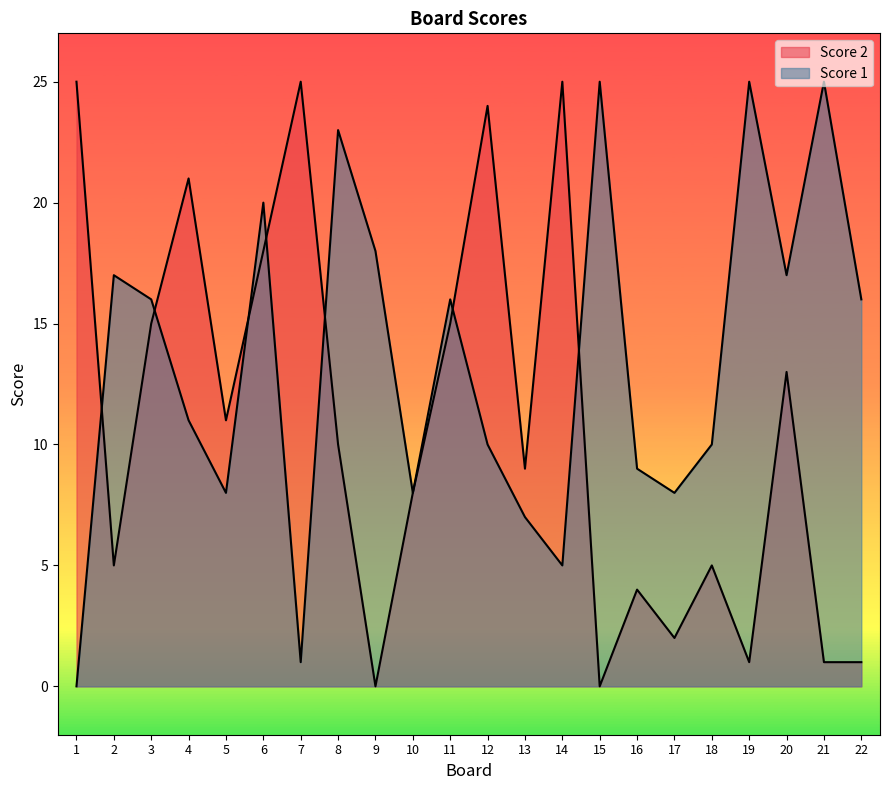

Reading left to right, list all the values displayed in this chart.

Score 2: 1=25	2=5	3=15	4=21	5=11	6=18	7=25	8=10	9=0	10=8	11=15	12=24	13=9	14=25	15=0	16=4	17=2	18=5	19=1	20=13	21=1	22=1
Score 1: 1=0	2=17	3=16	4=11	5=8	6=20	7=1	8=23	9=18	10=8	11=16	12=10	13=7	14=5	15=25	16=9	17=8	18=10	19=25	20=17	21=25	22=16